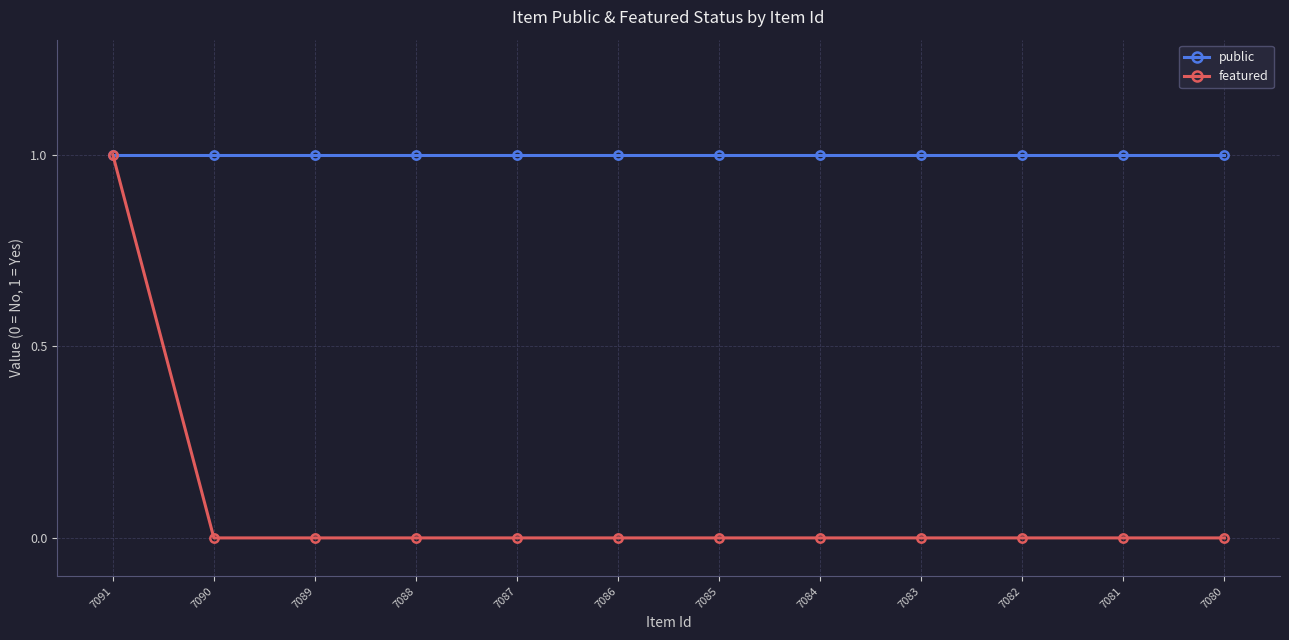

Which series has the largest range (max minus min)?

featured